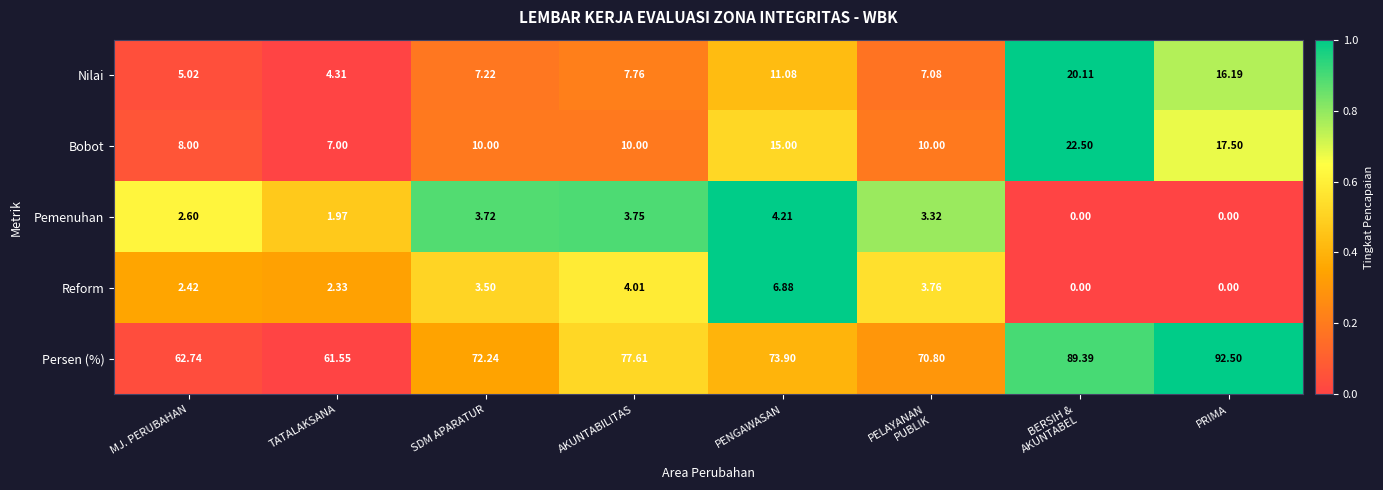

At which label is Pemenuhan closest to 2?

TATALAKSANA